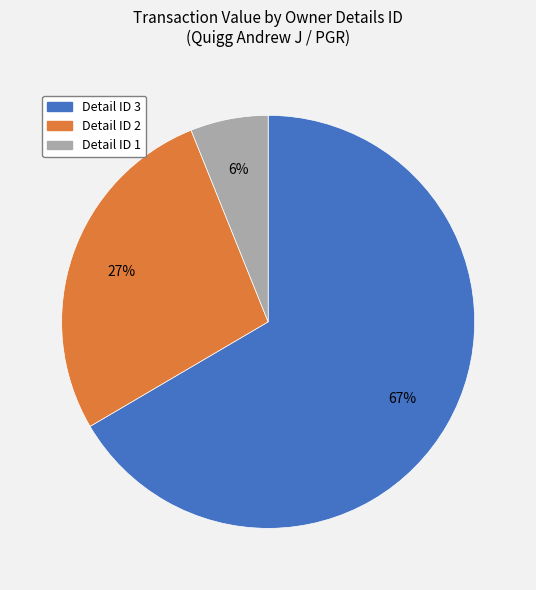

Does any single category account for the majority?

Yes